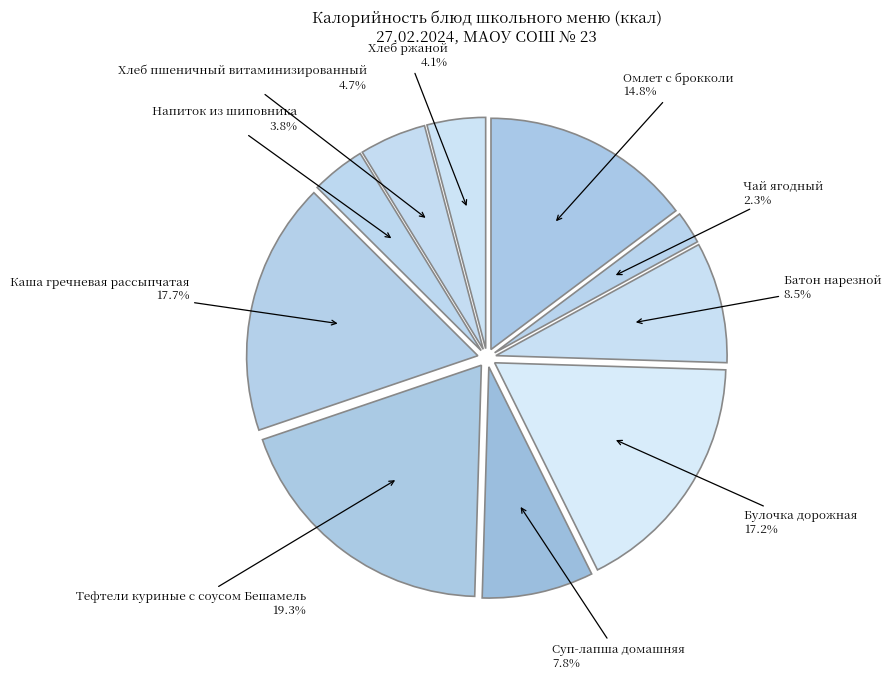

Which slice is the smallest?

Чай ягодный